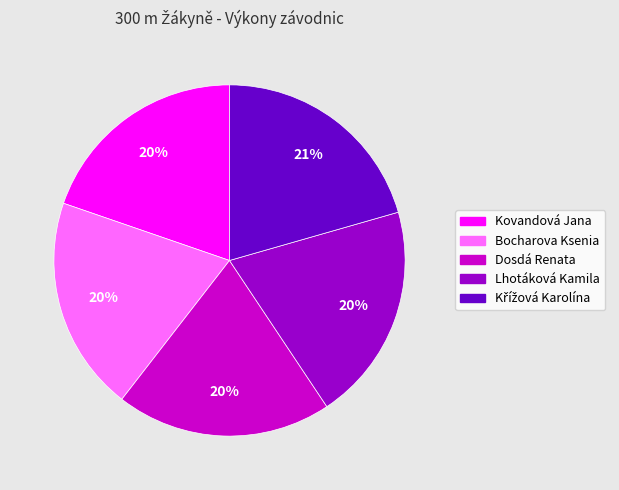

What is the ratio of the value at Lhotáková Kamila to the value at Bocharova Ksenia?

1.0